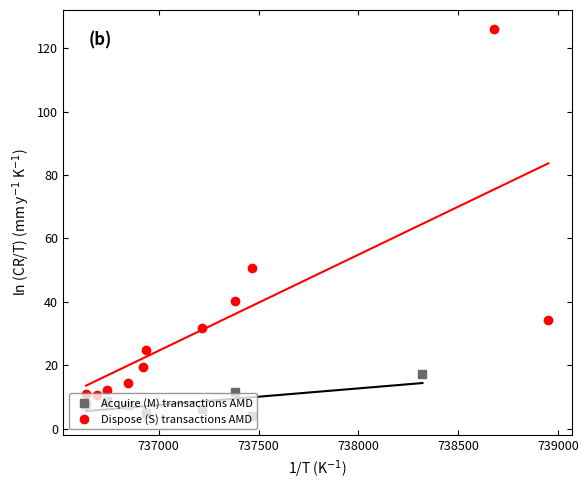

The value of transactionPricePerShare_M at 2017-11-03 is 13.2. True or false?

False